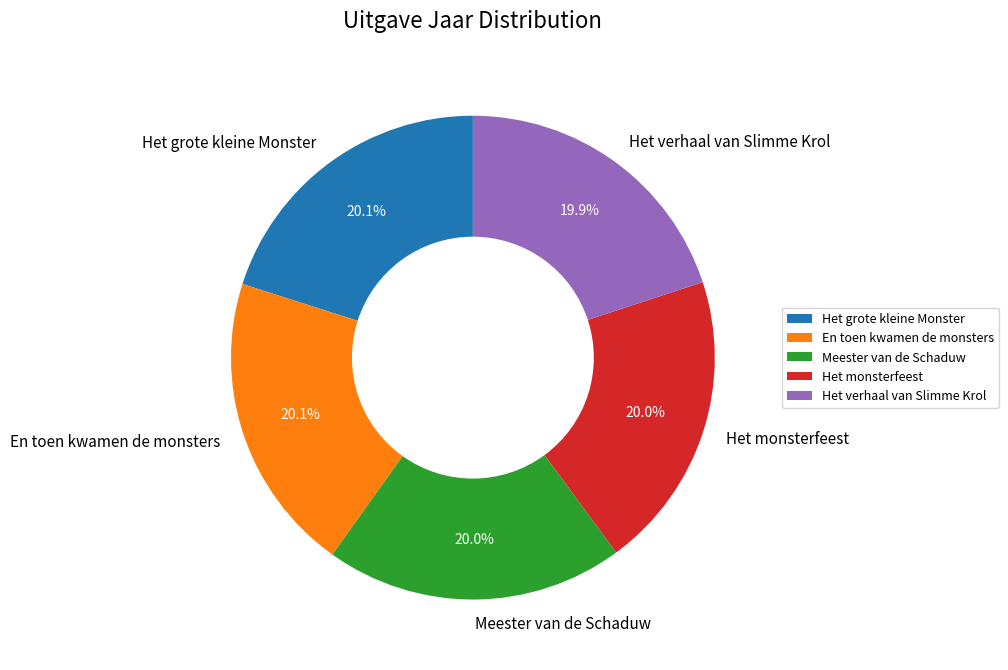

The Meester van de Schaduw slice represents 7% of the pie. True or false?

False